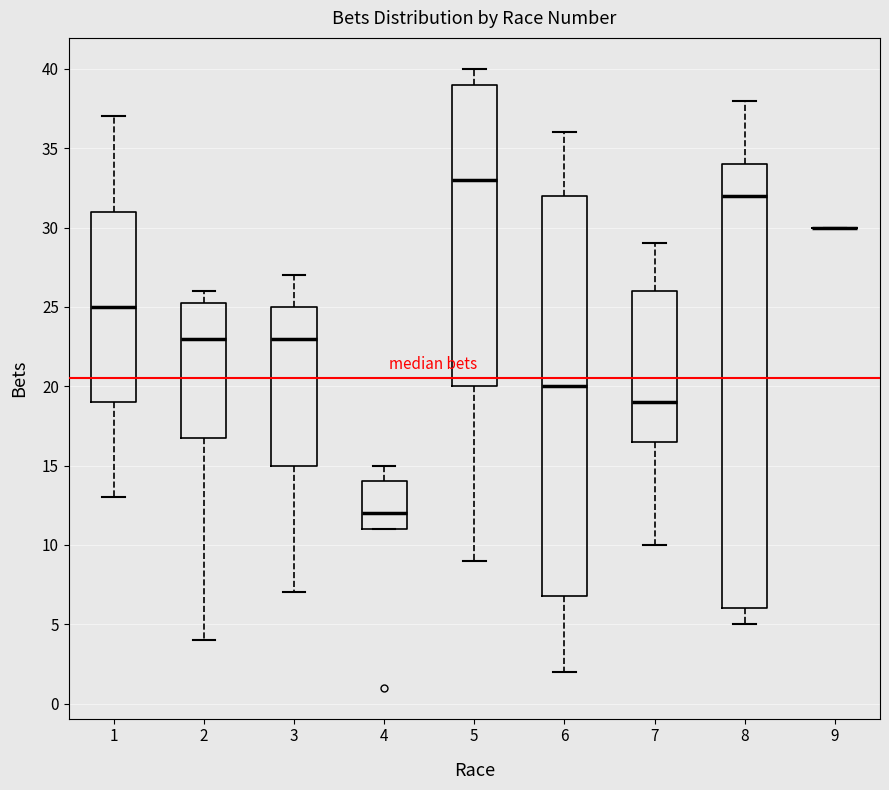

Which box is the tallest, from its lower edge to its upper edge?

8